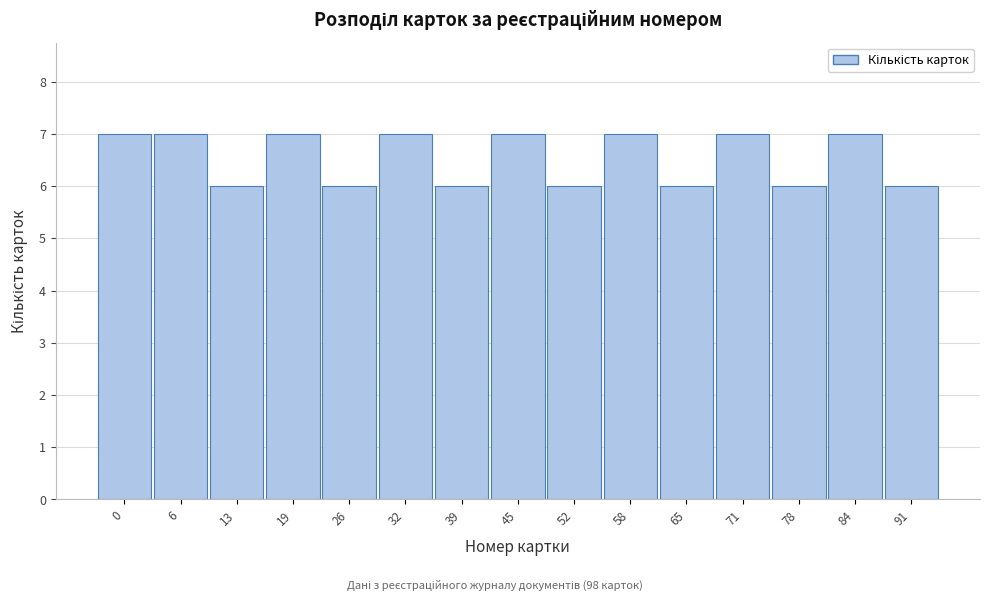

Reading right to left, extract all data points from this chart.

6	7	6	7	6	7	6	7	6	7	6	7	6	7	7